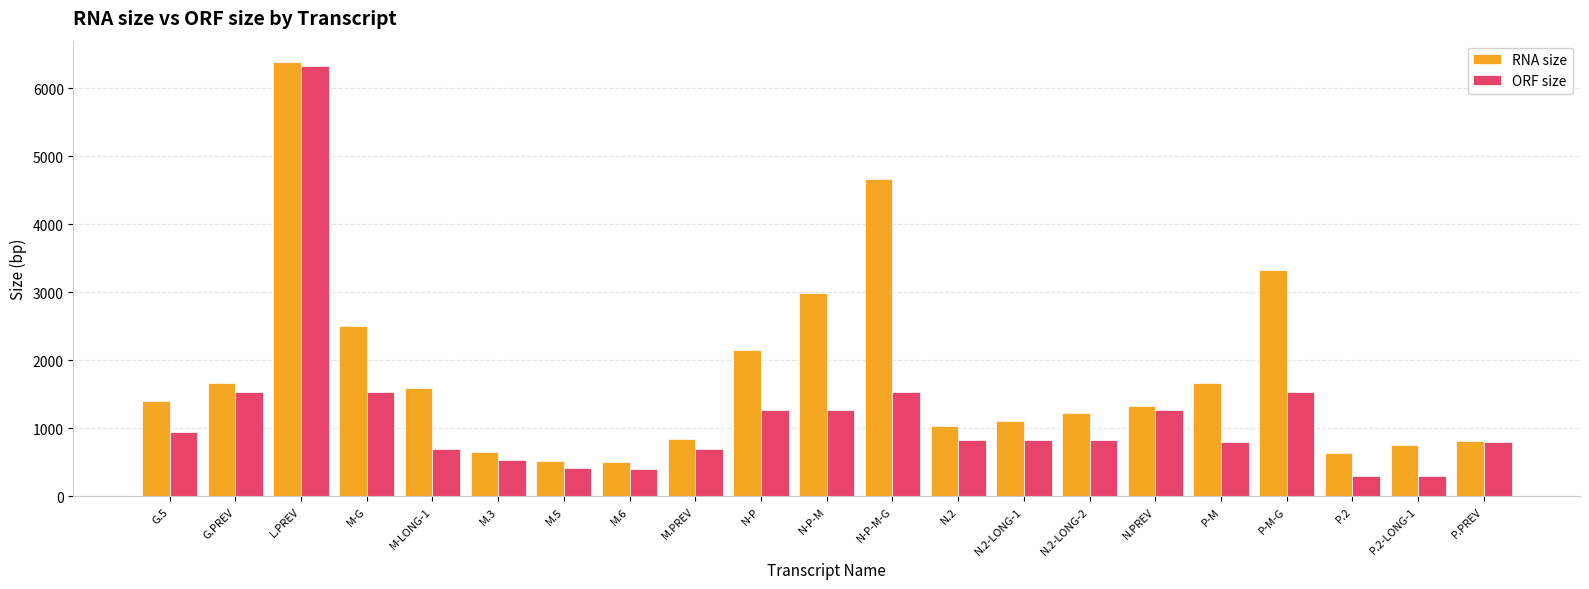

How many bars are there in each group?

2